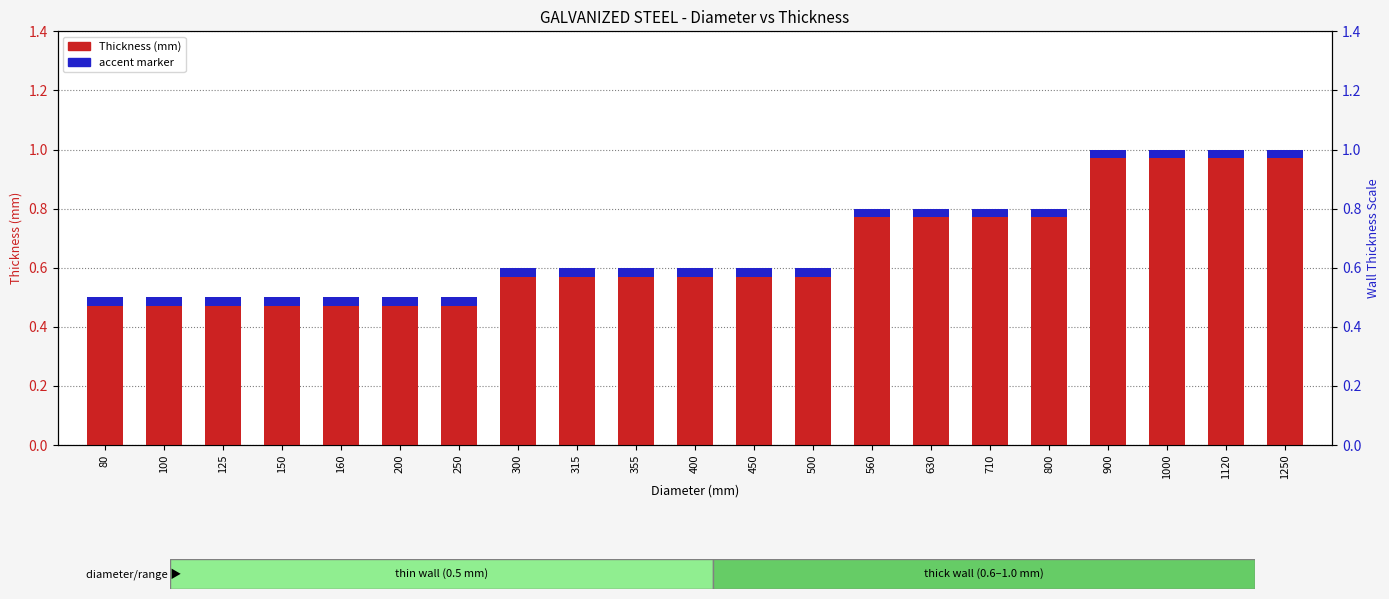

Rank the series by their average value, from highest to lowest.

Thickness (mm), accent marker